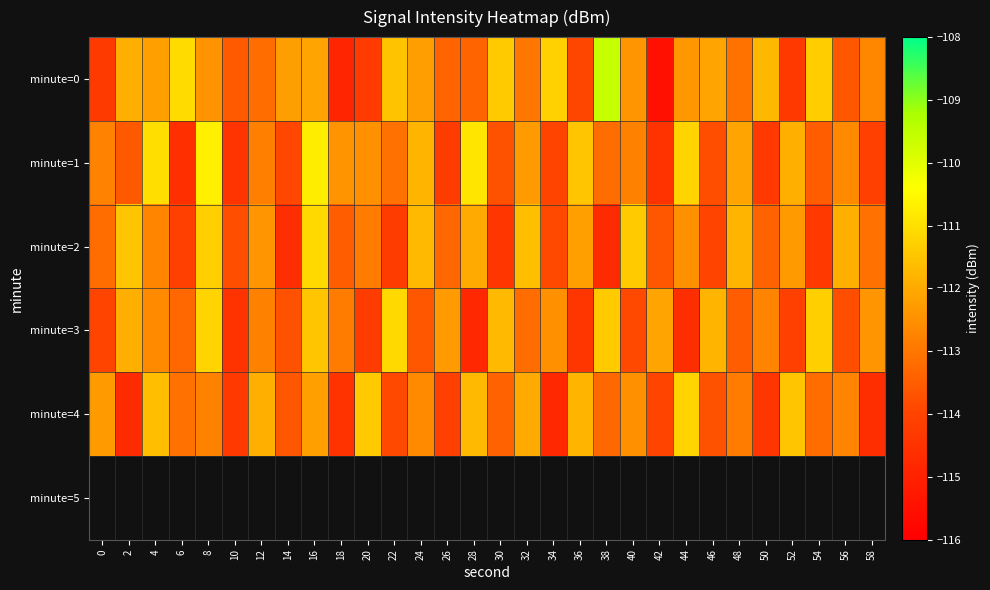

At which category is the sum across all series the highest?

16